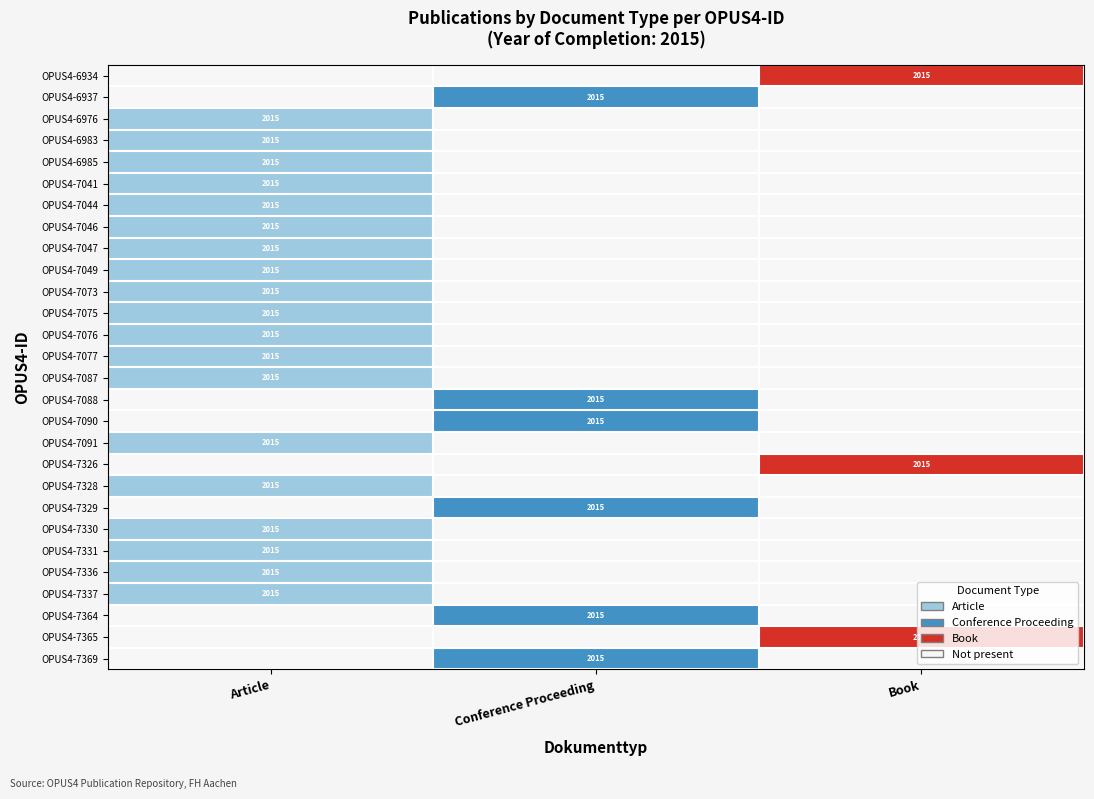

The OPUS4-7328 series shows 2015 at Article. True or false?

True